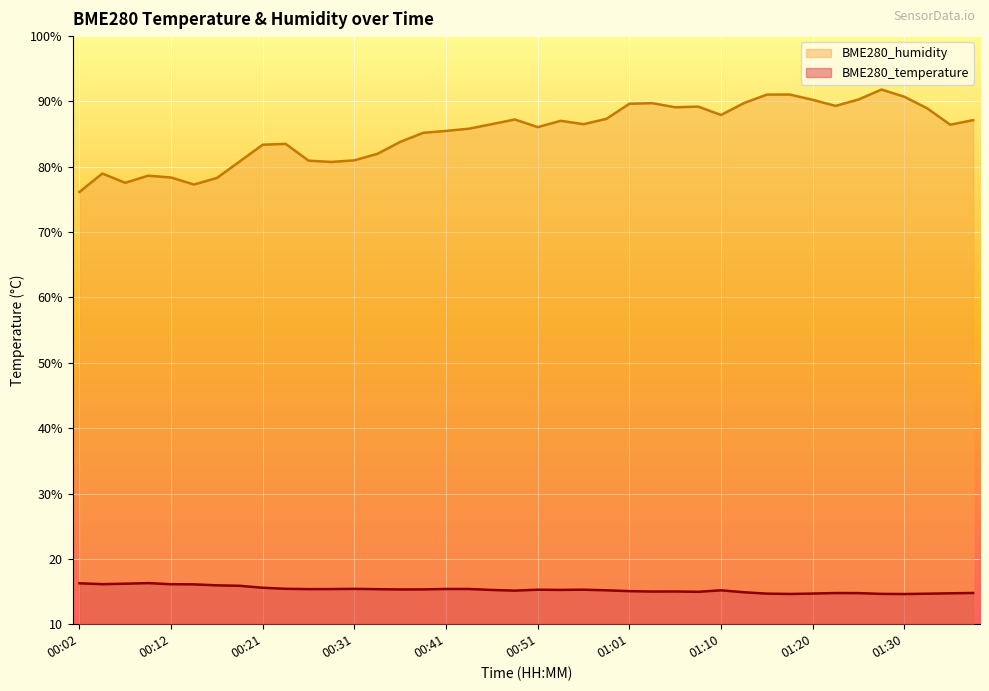

Reading left to right, transcribe all the data shown in this chart.

BME280_temperature: 00:02=16.3	00:04=16.1	00:07=16.2	00:09=16.3	00:12=16.1	00:14=16.1	00:17=15.9	00:19=15.9	00:21=15.6	00:24=15.4	00:26=15.4	00:29=15.4	00:31=15.4	00:34=15.4	00:36=15.3	00:39=15.3	00:41=15.4	00:43=15.4	00:46=15.2	00:48=15.1	00:51=15.3	00:53=15.2	00:56=15.3	00:58=15.2	01:01=15.1	01:03=15.0	01:06=15.0	01:08=15.0	01:10=15.2	01:13=14.9	01:15=14.7	01:18=14.6	01:20=14.7	01:23=14.8	01:25=14.8	01:28=14.6	01:30=14.6	01:33=14.7	01:35=14.7	01:38=14.8
BME280_humidity: 00:02=76.2	00:04=79.0	00:07=77.5	00:09=78.6	00:12=78.4	00:14=77.3	00:17=78.3	00:19=80.8	00:21=83.4	00:24=83.5	00:26=80.9	00:29=80.7	00:31=81.0	00:34=82.0	00:36=83.8	00:39=85.2	00:41=85.5	00:43=85.8	00:46=86.5	00:48=87.2	00:51=86.1	00:53=87.0	00:56=86.5	00:58=87.3	01:01=89.7	01:03=89.7	01:06=89.1	01:08=89.2	01:10=87.9	01:13=89.8	01:15=91.0	01:18=91.1	01:20=90.2	01:23=89.3	01:25=90.3	01:28=91.8	01:30=90.7	01:33=88.9	01:35=86.4	01:38=87.1